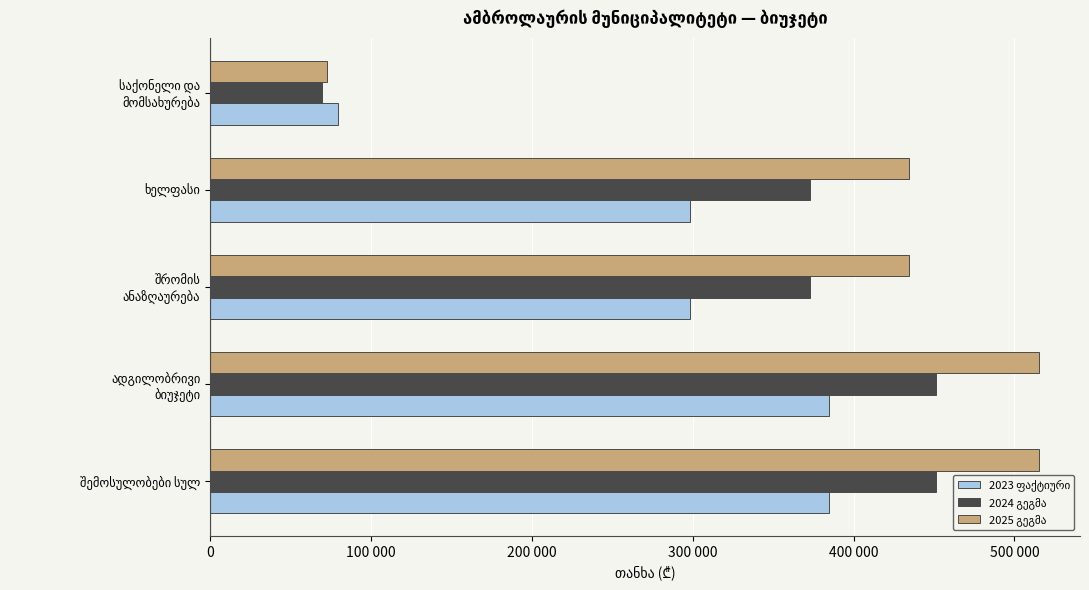

Reading right to left, list all the values displayed in this chart.

2023 ფაქტიური: 79320	298180	298180	385000	385000
2024 გეგმა: 69800	373200	373200	451000	451000
2025 გეგმა: 72600	434400	434400	515000	515000